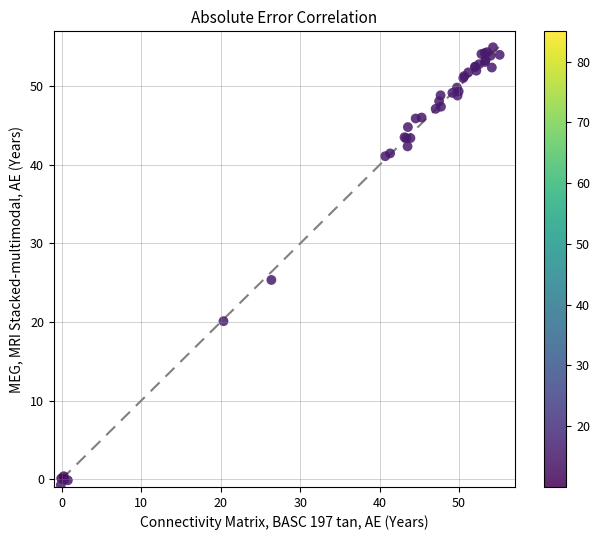

What Y value in the scatter plot is closest to 27?

25.4